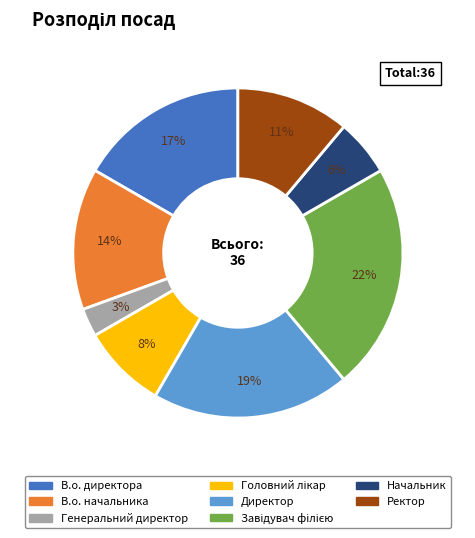

To the nearest percent, what portion does В.о. директора represent?

17%